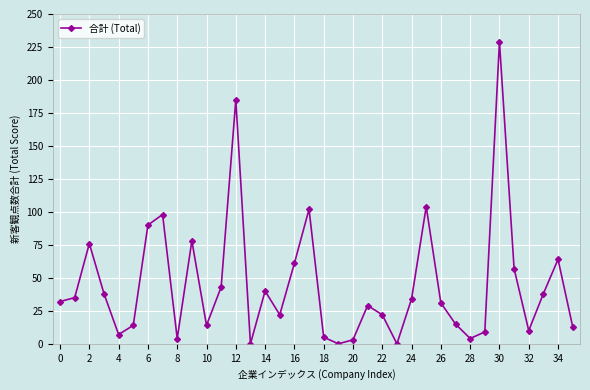

How many values are below 32?

18